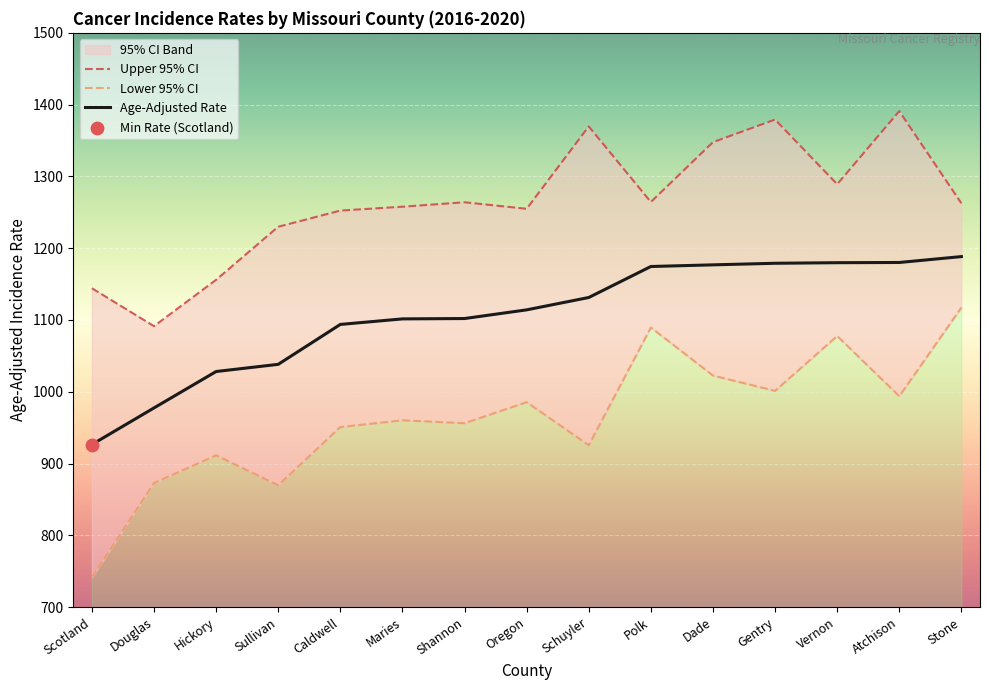

What is the total value across all series at Stone?

3568.2